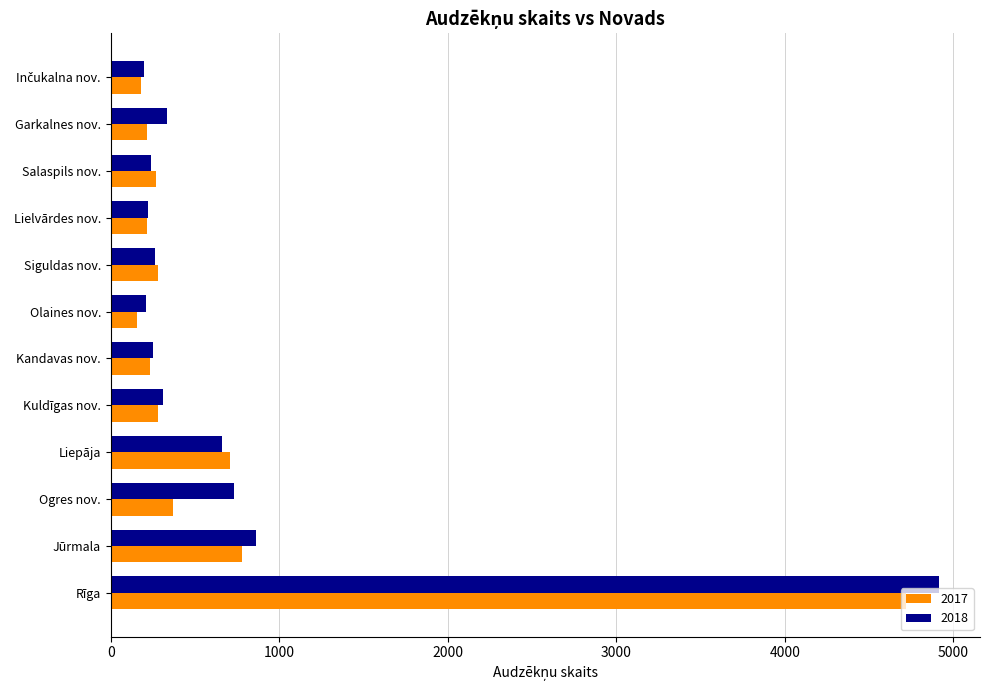

At which category is the sum across all series the highest?

Rīga